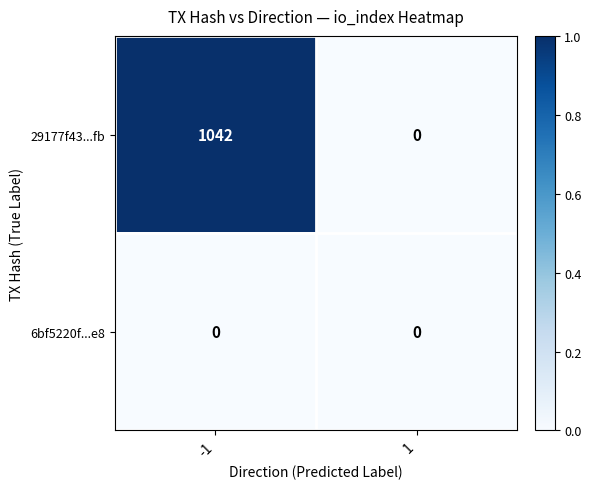

How many data points does each series have?

2